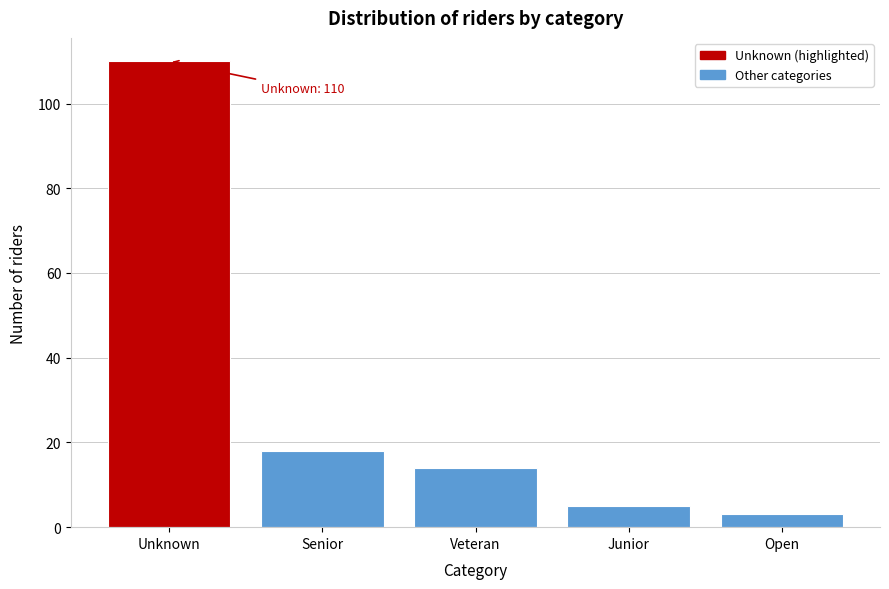

Reading left to right, extract all data points from this chart.

Unknown=110	Senior=18	Veteran=14	Junior=5	Open=3